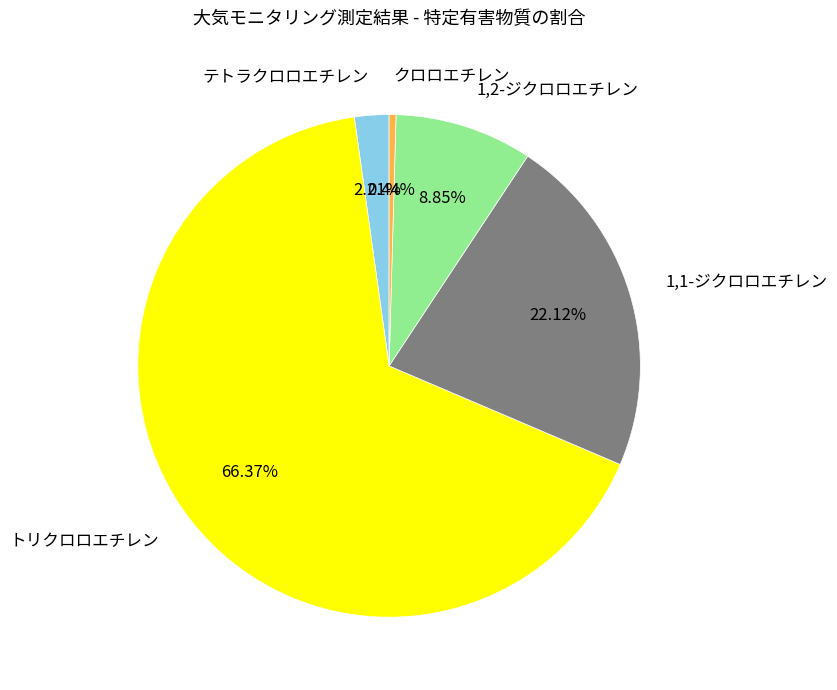

Rank the categories by value from lowest to highest.

クロロエチレン, テトラクロロエチレン, 1,2-ジクロロエチレン, 1,1-ジクロロエチレン, トリクロロエチレン